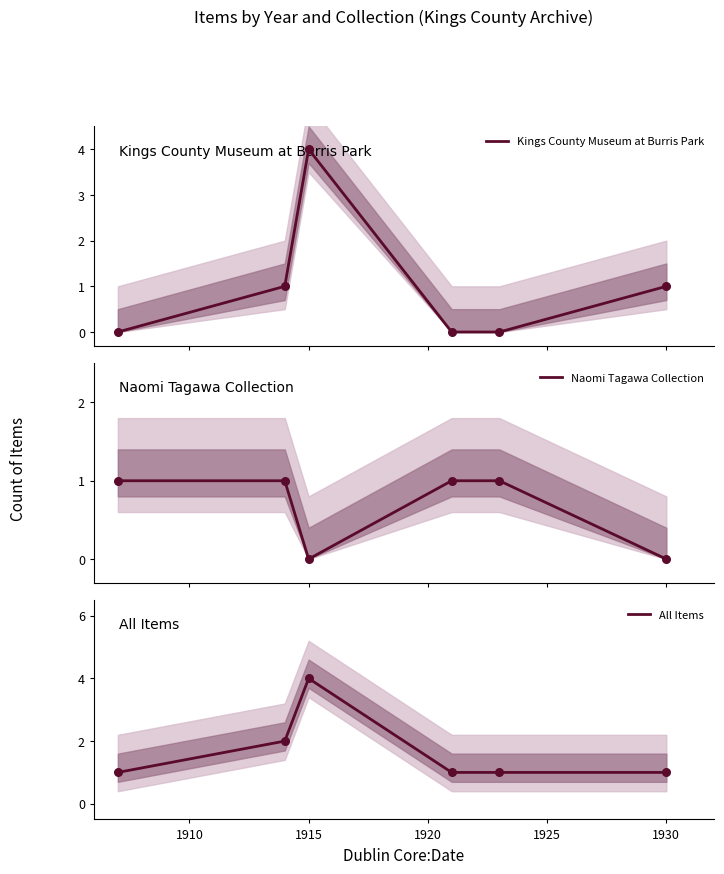

At how many categories does at least one series exceed 1?

2